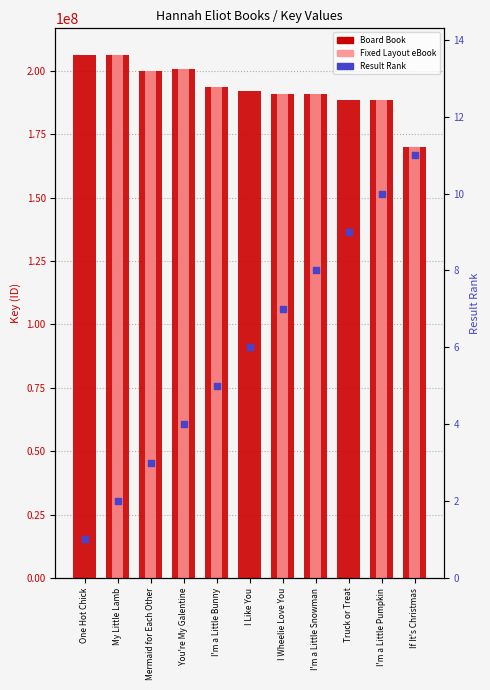

What are all the series names shown in the legend?

Board Book, Fixed Layout eBook, Result Rank